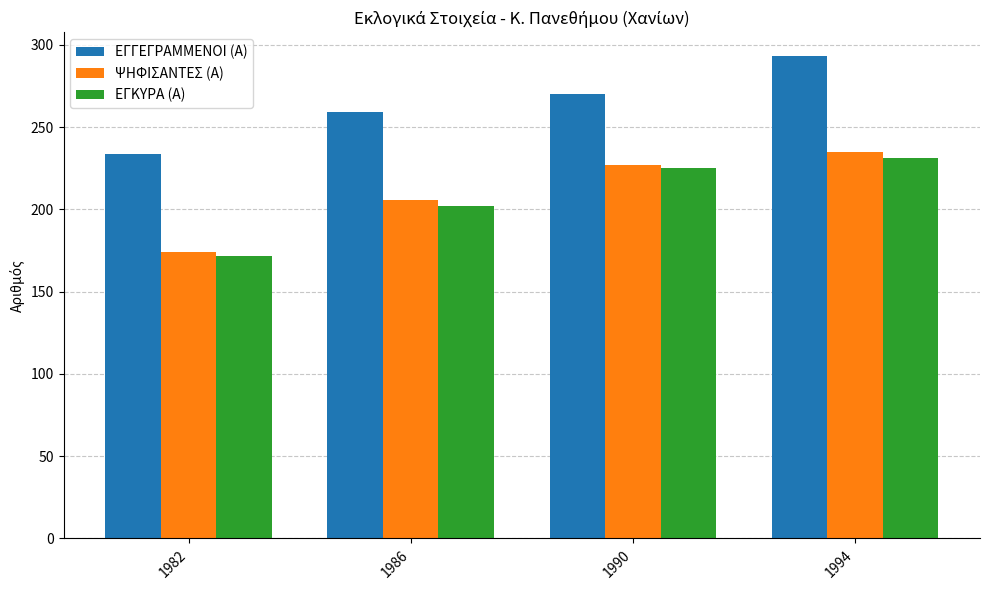

Which series changed the most between 1986 and 1990?

ΕΓΚΥΡΑ (Α)